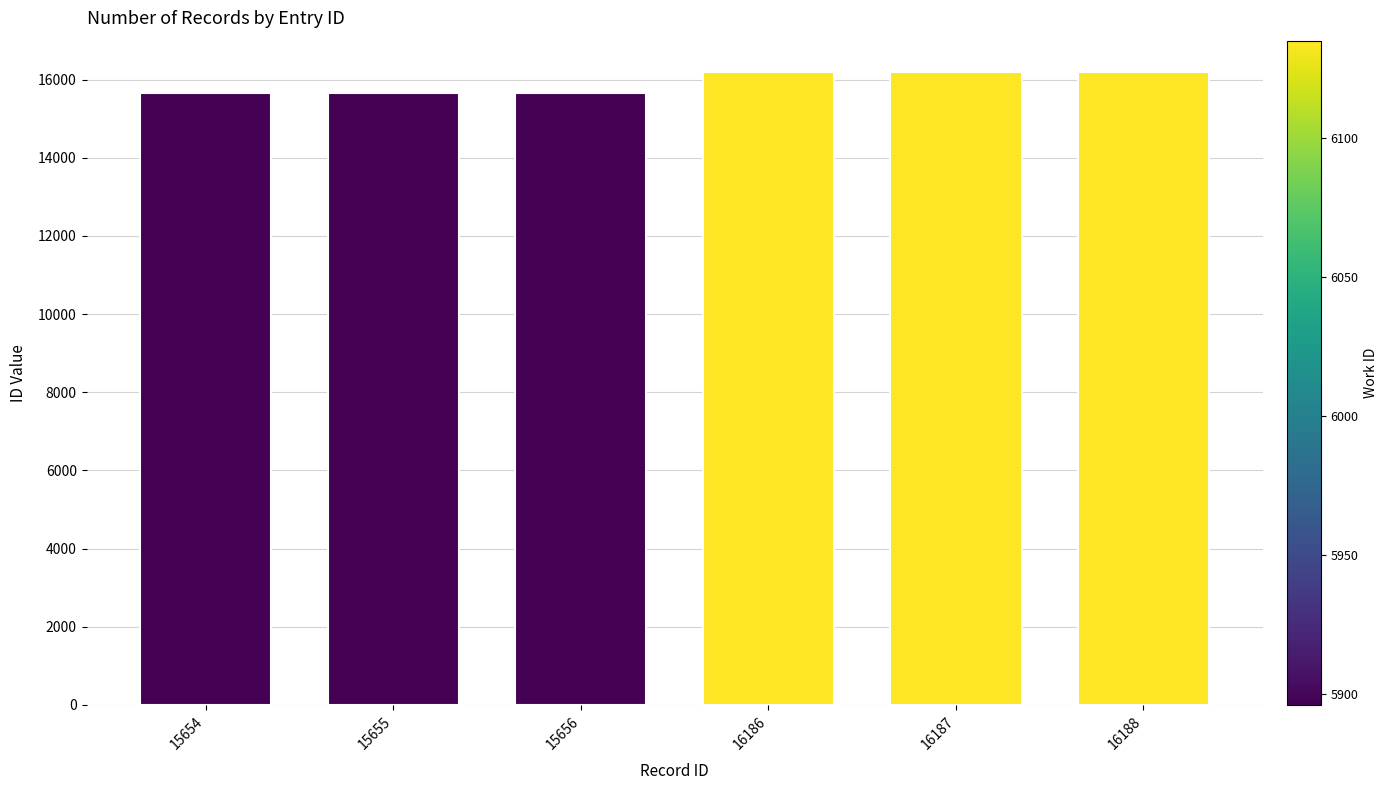

What is the average value?

15921